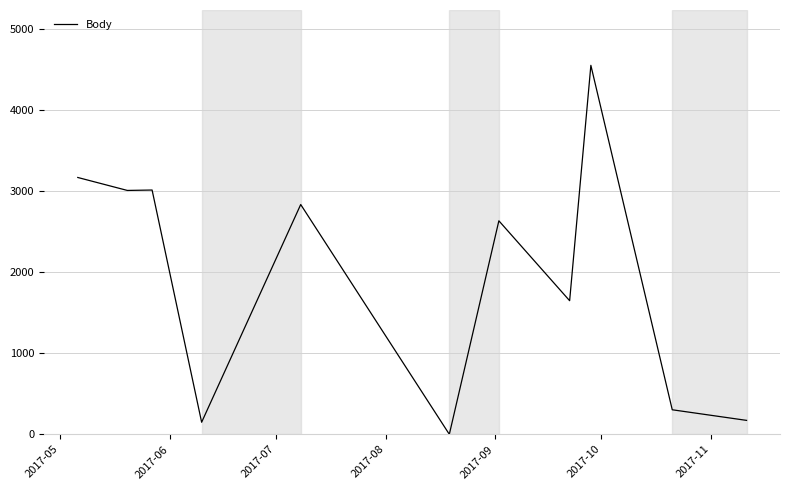

What is the greatest value displayed?

4557